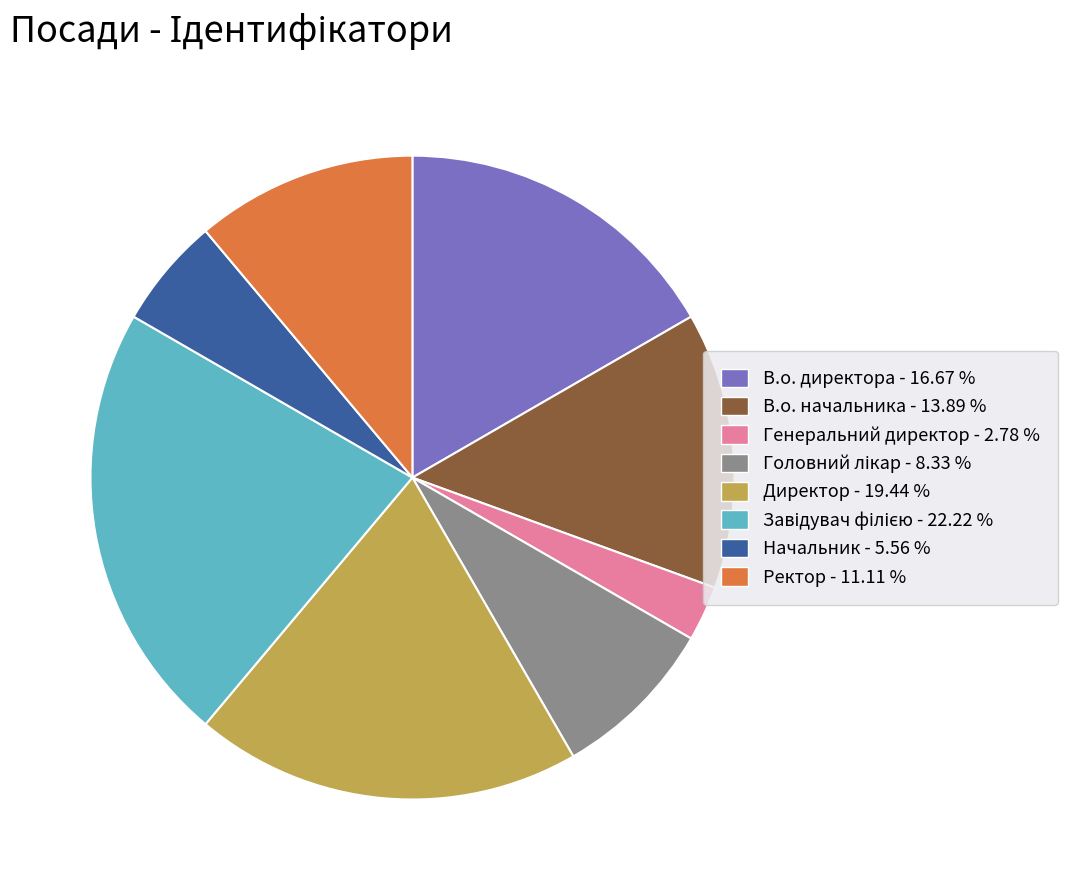

Do Директор - 19.44 % and В.о. директора - 16.67 % together represent more than half of the pie?

No